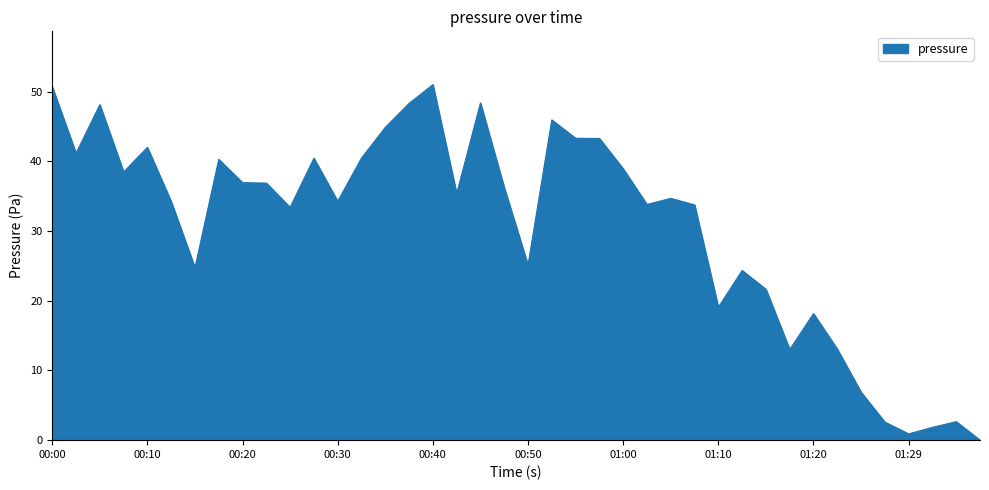

What is the difference between the maximum and minimum values?

51.0